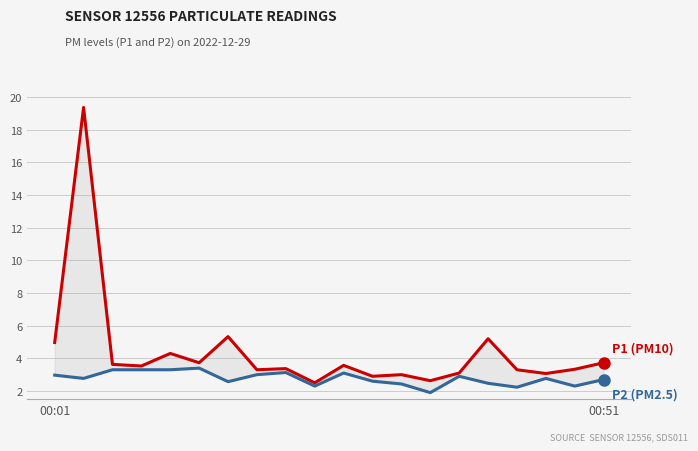

What is the difference between the maximum and second lowest values in the P2 (PM2.5) series?

1.2